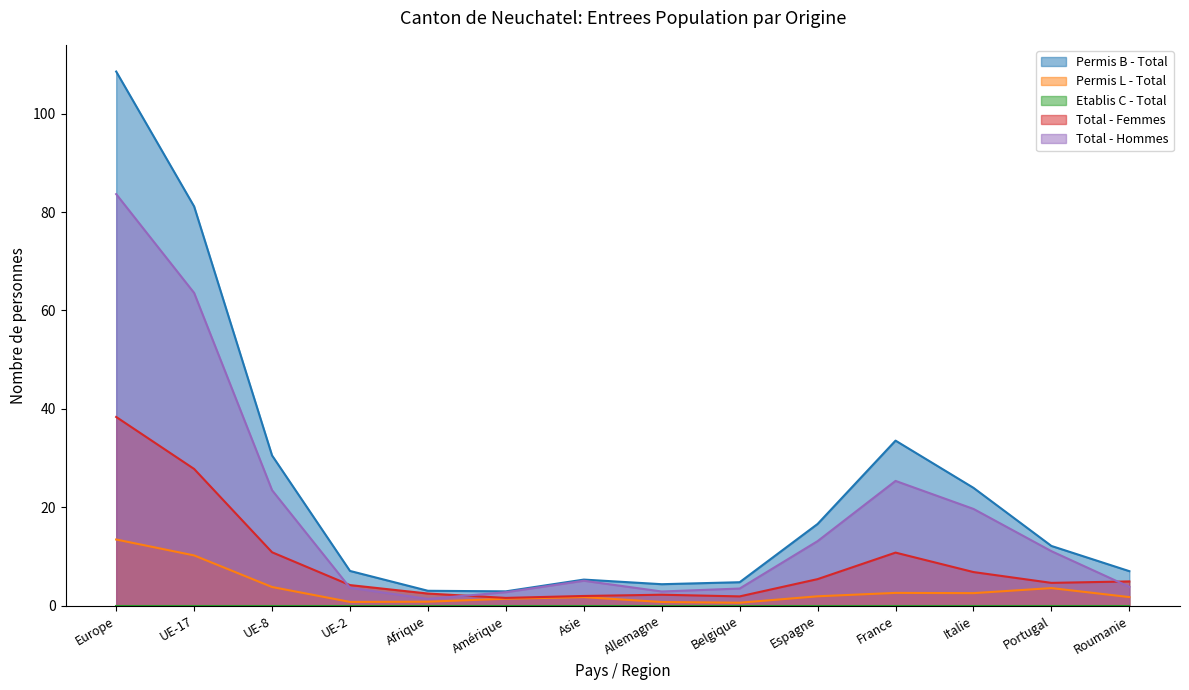

Between Espagne and UE-17, which is larger?

UE-17